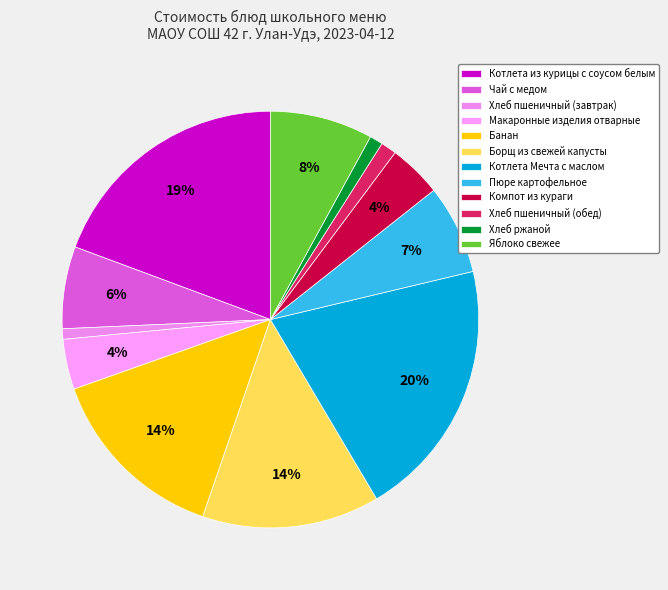

To the nearest percent, what portion does Борщ из свежей капусты represent?

14%